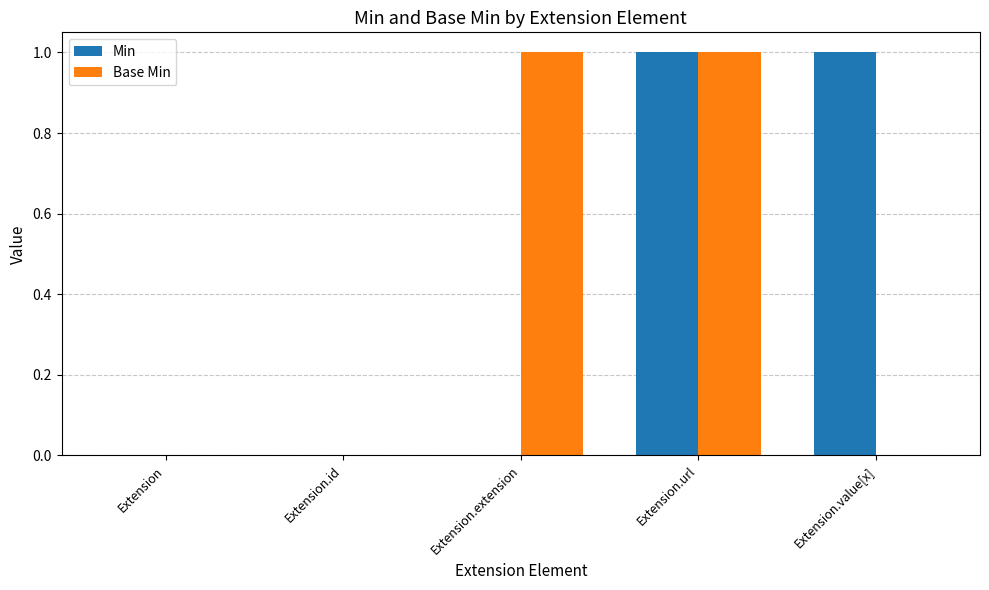

Are the bars horizontal?

No